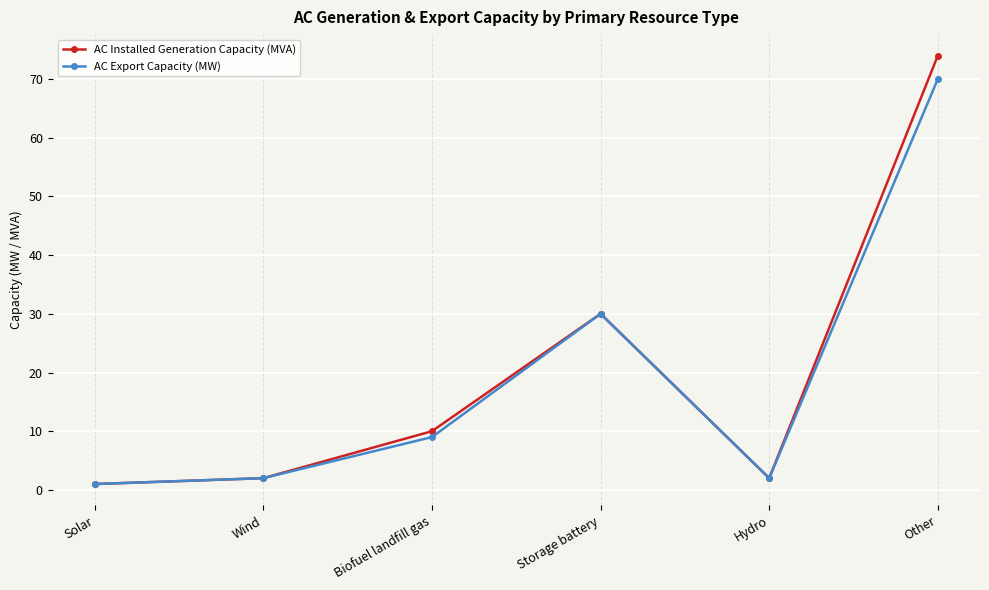

Where is the first local maximum for AC Installed Generation Capacity (MVA)?

Storage battery